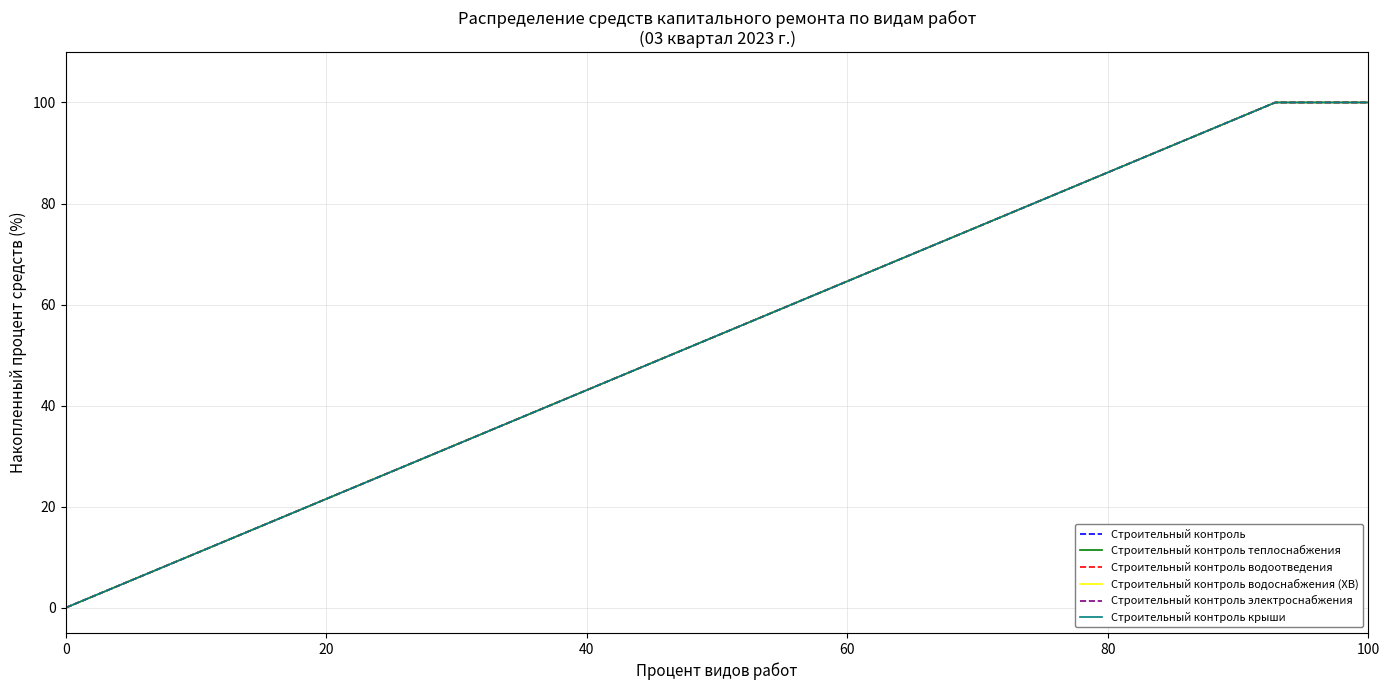

True or false: Строительный контроль водоотведения has more than 1 points higher than both neighbors.

False